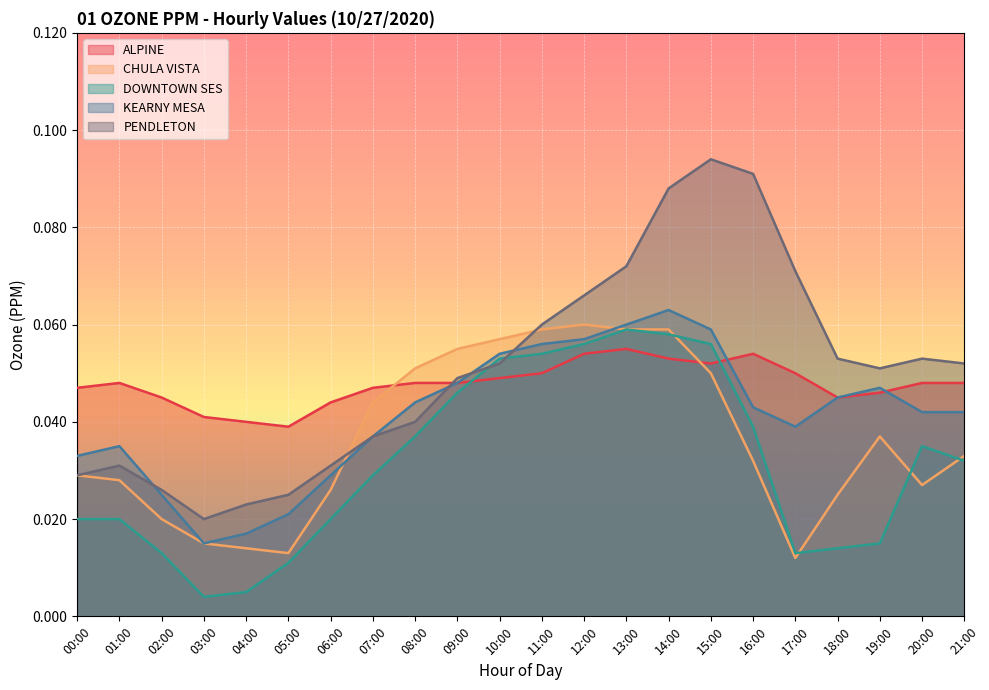

Is the value of KEARNY MESA at 08:00 greater than the value of DOWNTOWN SES at 11:00?

No